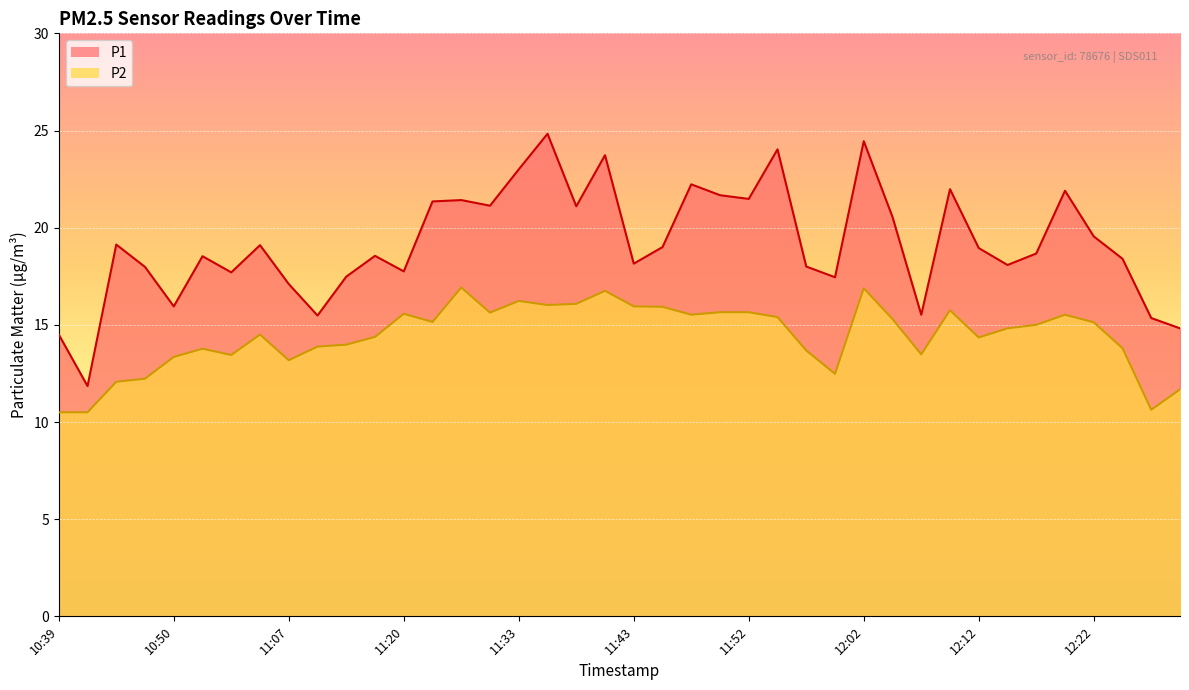

What is the minimum value shown in the chart?

10.5